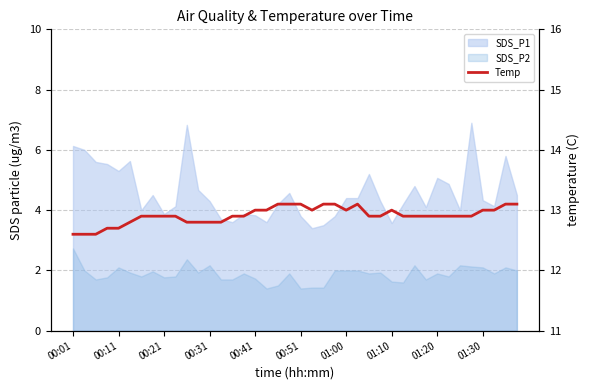

What is the difference between the maximum and minimum values?

0.5